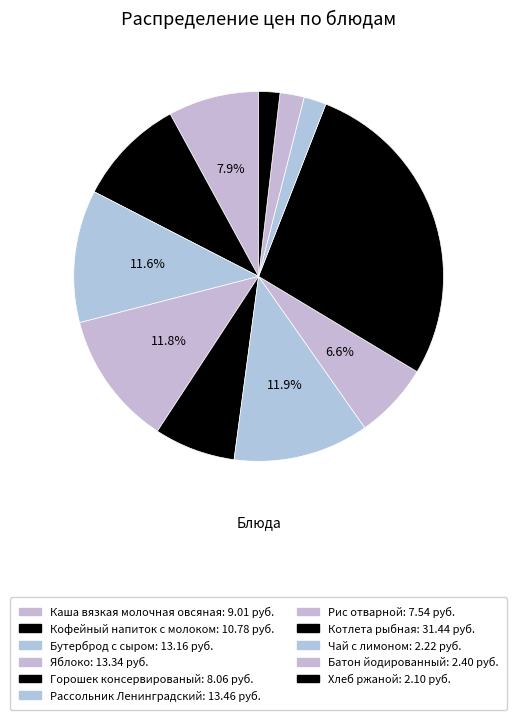

What is the change in value from Каша вязкая молочная овсяная to Бутерброд с сыром?

+4.2